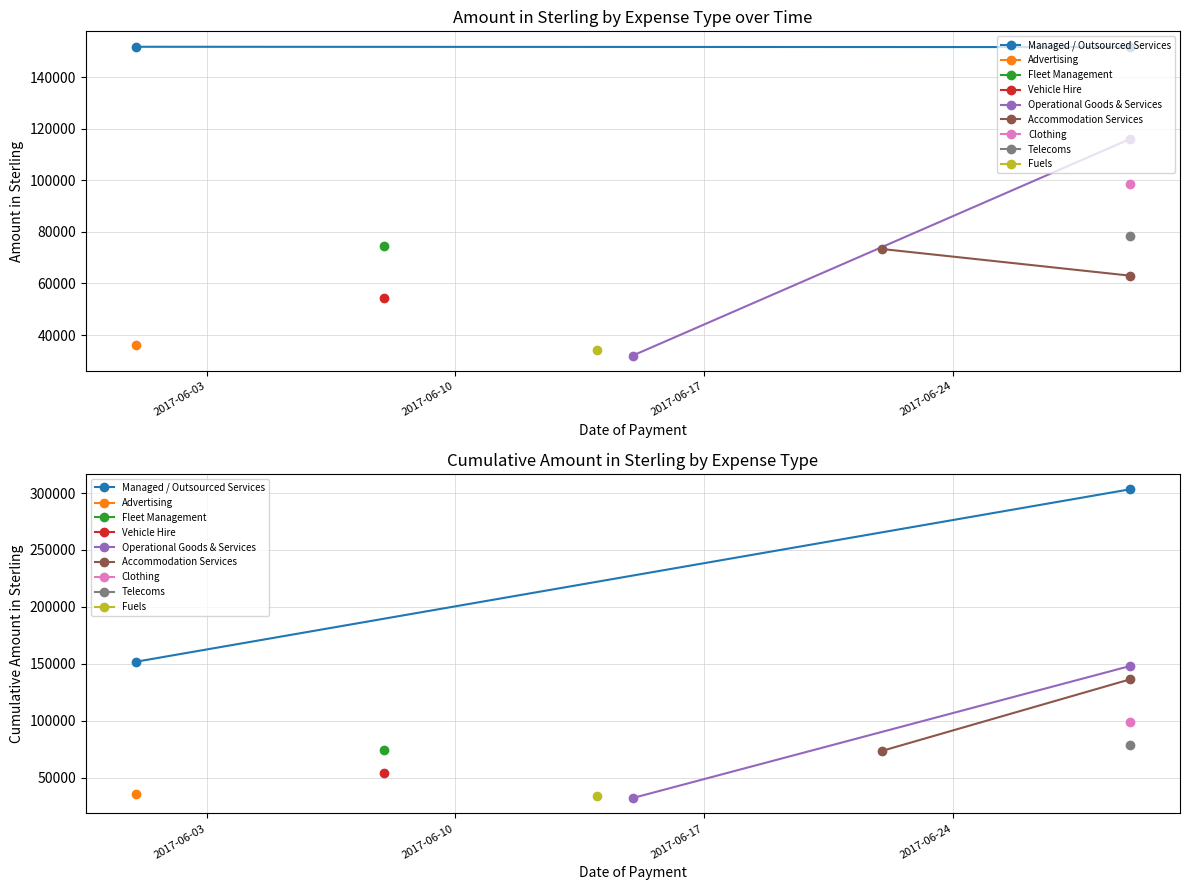

How many lines are shown in the chart?

3